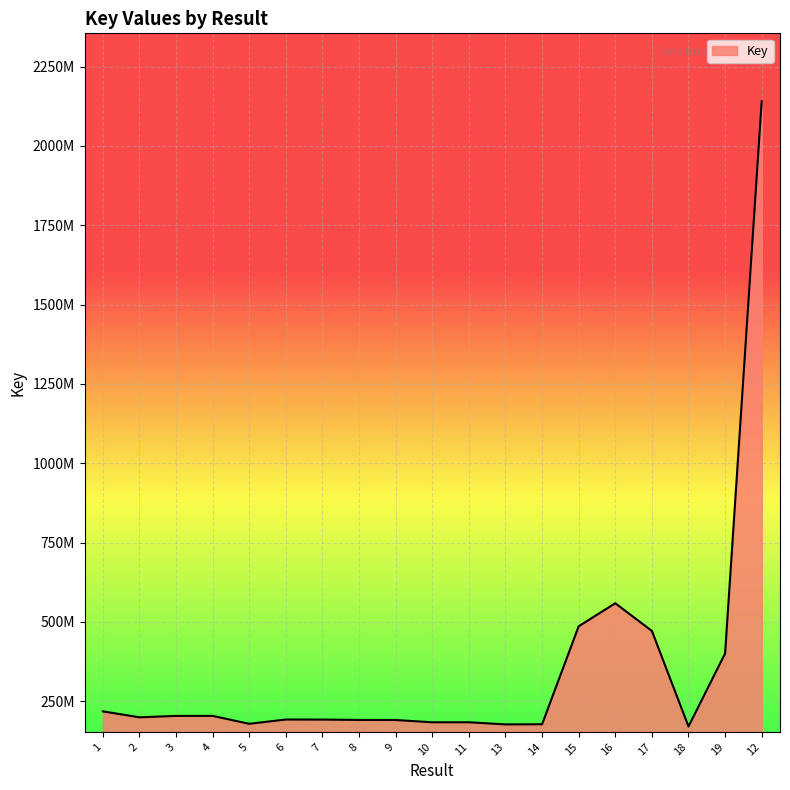

Is this an area chart (filled region under the line)?

Yes